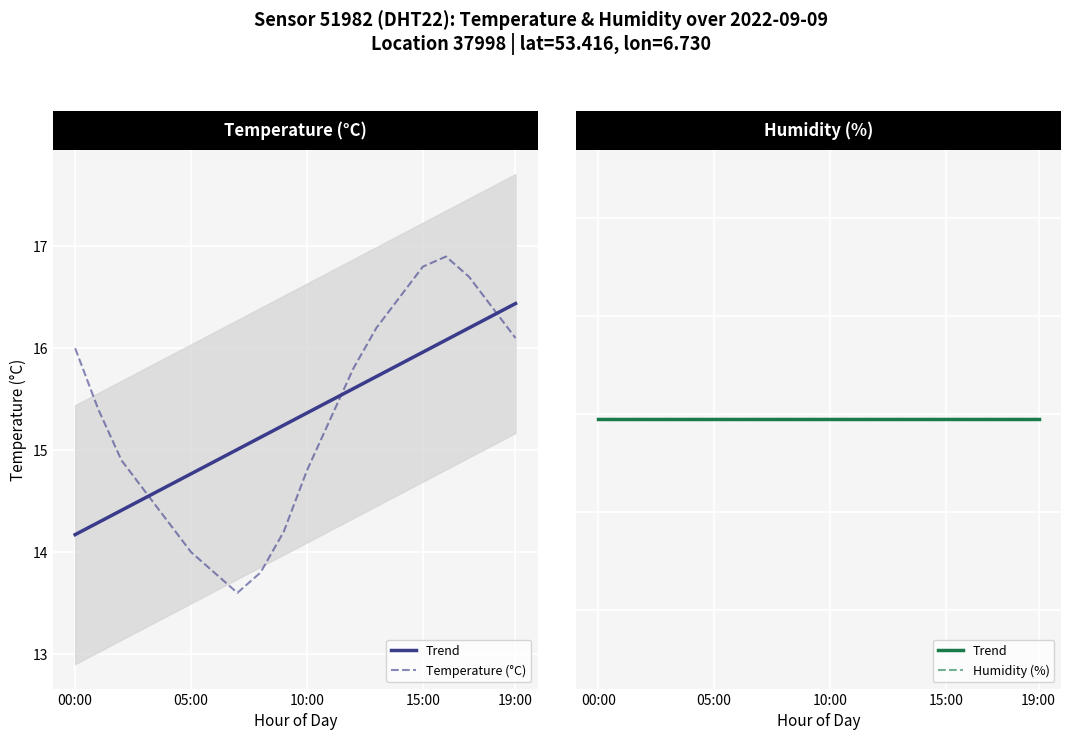

True or false: Humidity (%) has a value of 99.9 at 15:00.

True